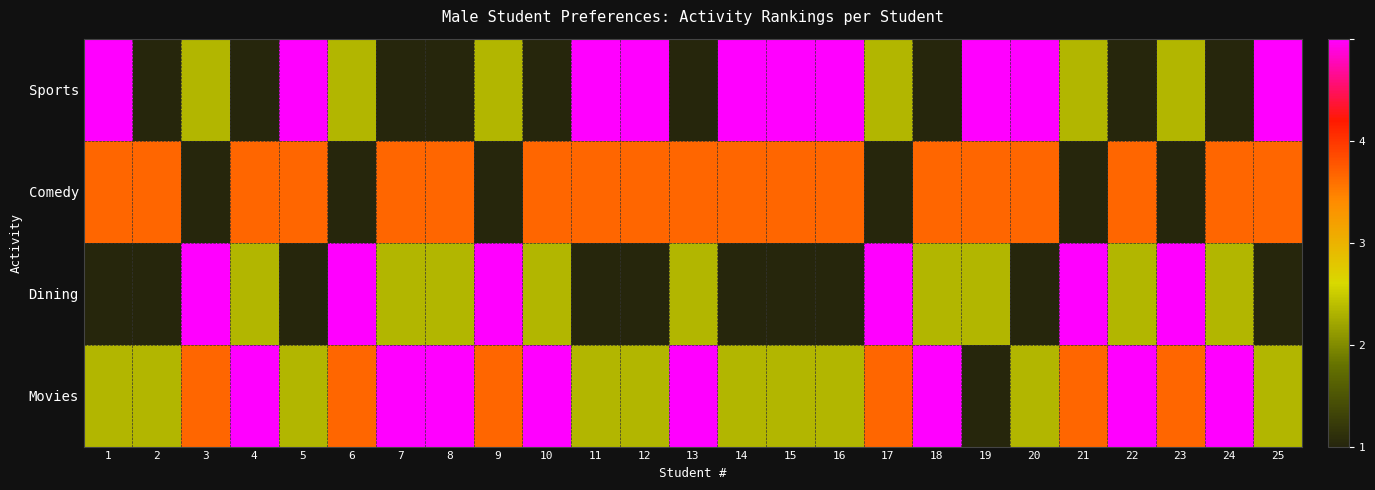

Which has a higher value, 19 or 9?

19